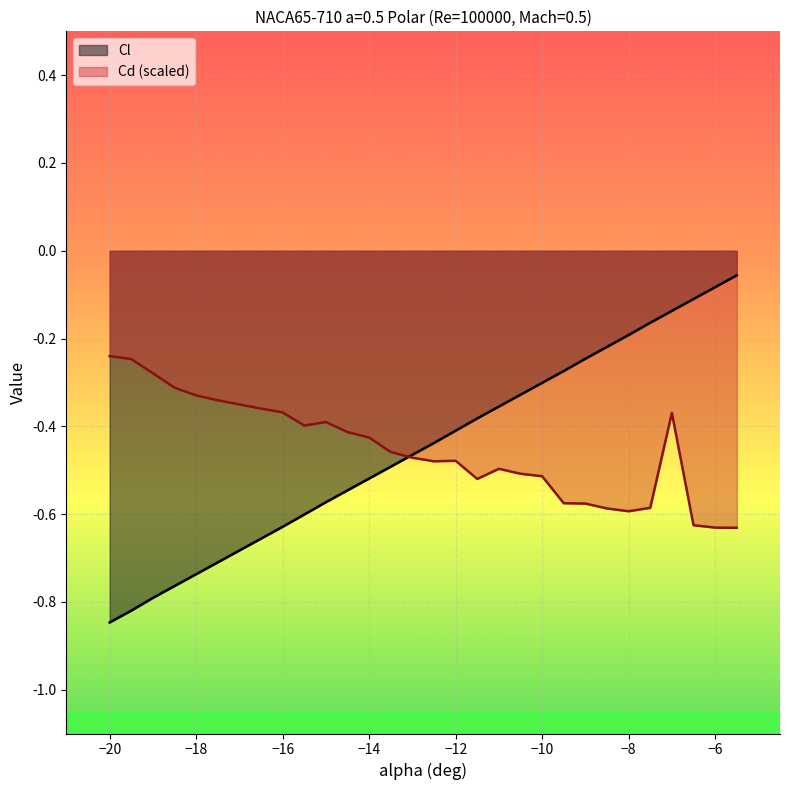

What is the difference between the second highest and minimum values in the Cd series?

0.4